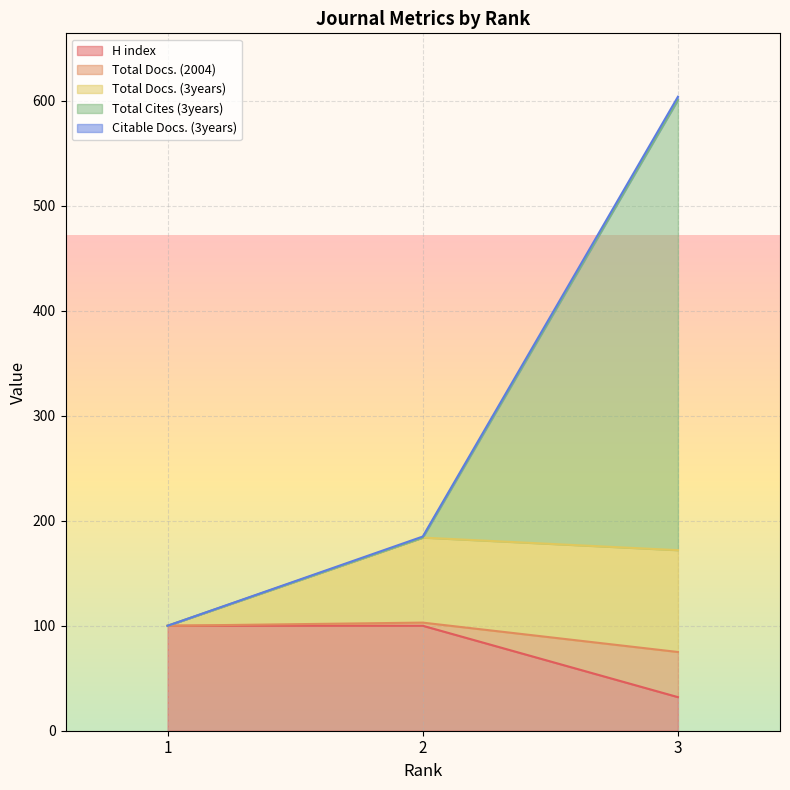

What is the maximum value shown in the chart?

604